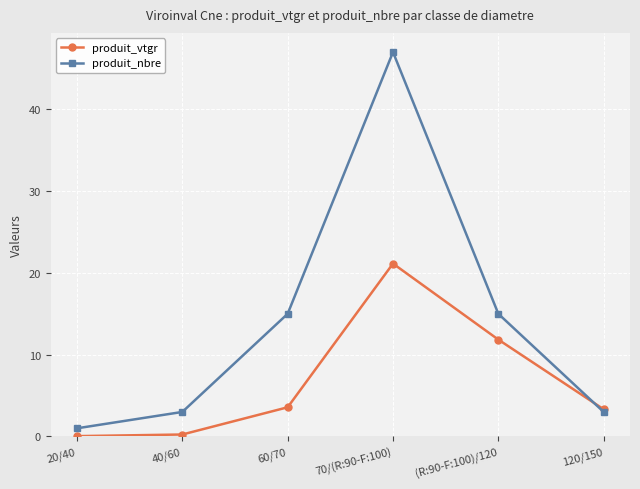

Rank the series by their maximum value, from lowest to highest.

produit_vtgr, produit_nbre